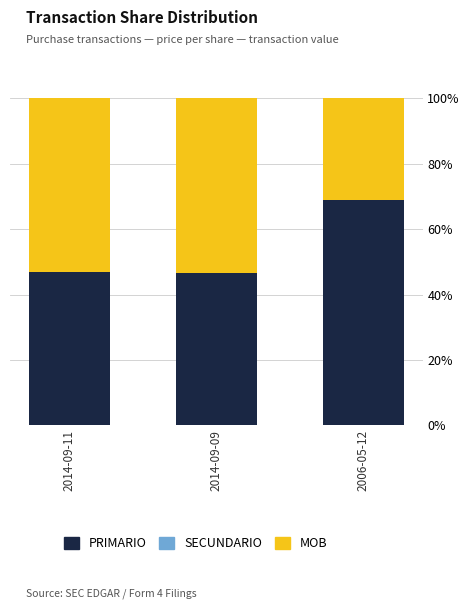

The PRIMARIO series shows 46.6 at 2014-09-09. True or false?

True